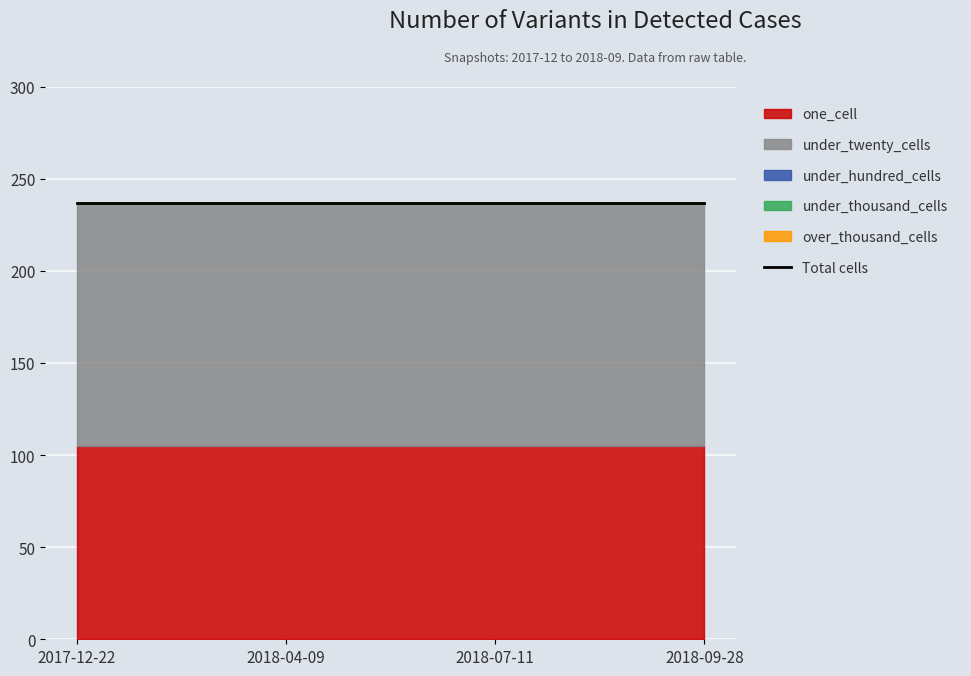

Is it true that under_twenty_cells equals 132 at 2018-07-11?

True